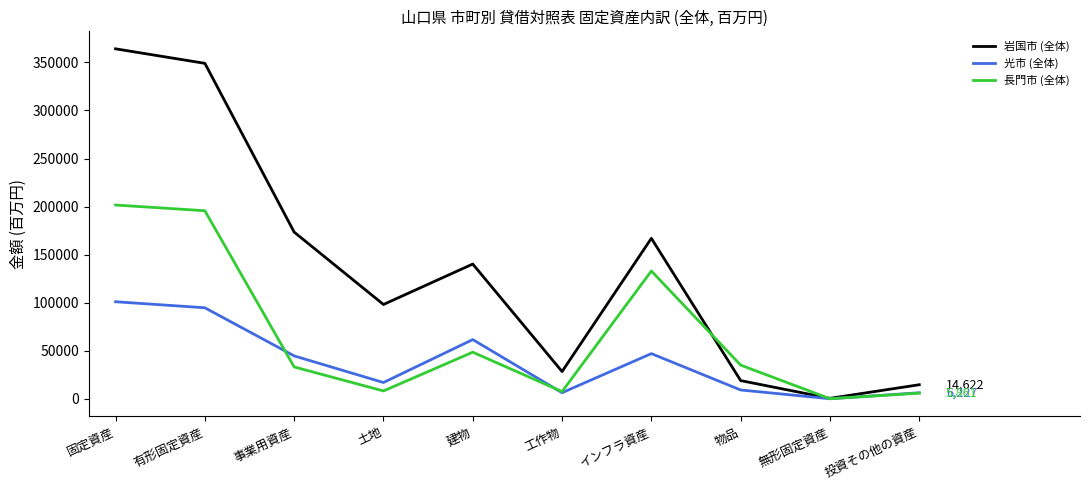

The 岩国市 (全体) series shows 166948 at インフラ資産. True or false?

True